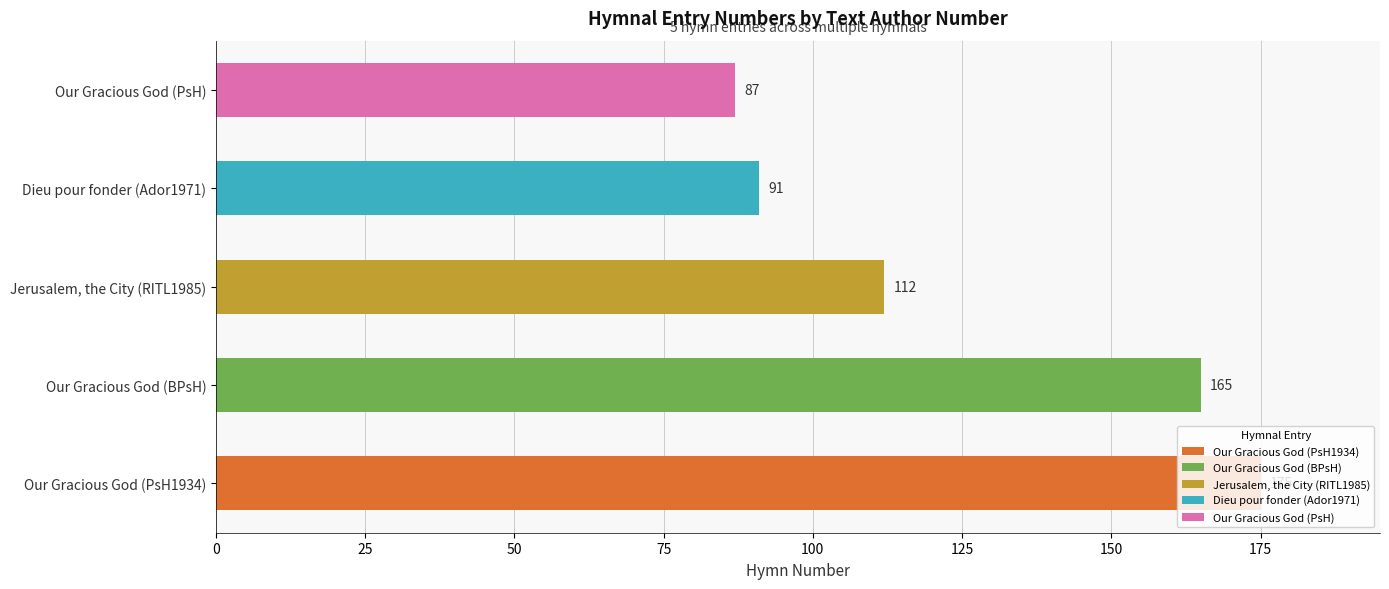

How many bars are there in total?

5